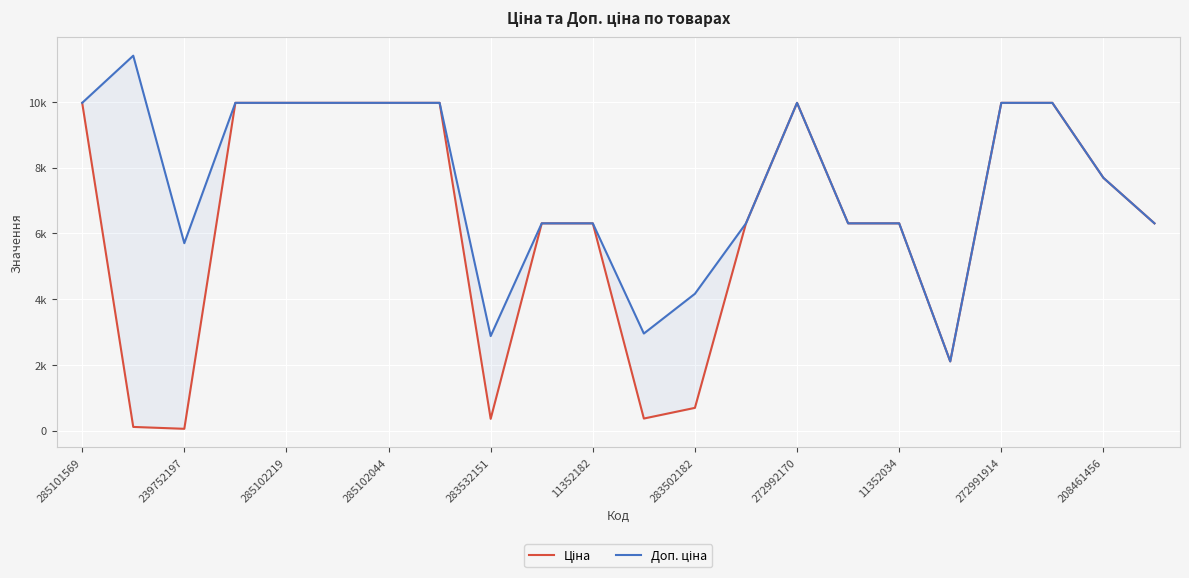

Which series has the largest total across all categories?

Доп. ціна